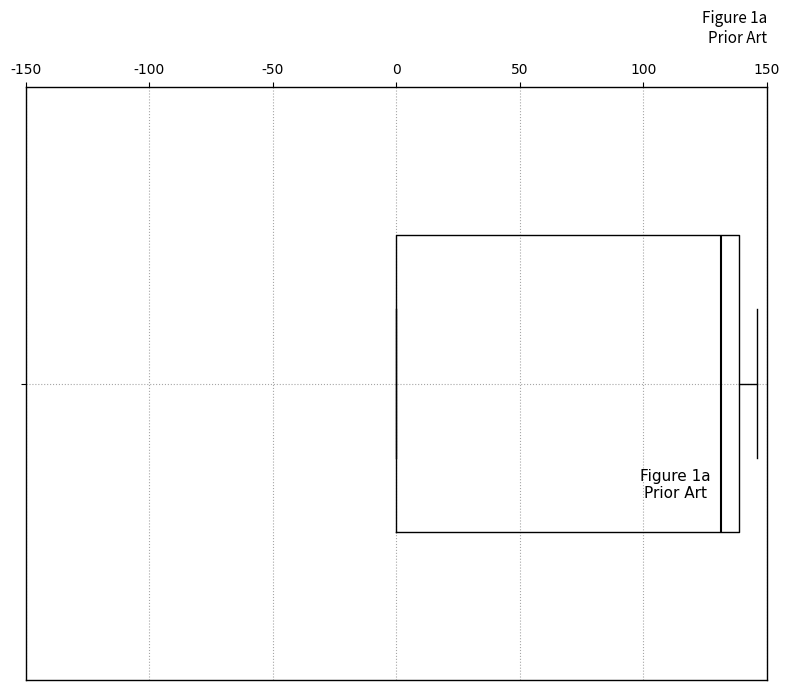

Where does the median line of the box sit on the x-axis? The values are not printed on the chart, so give them approximately, as read against the axis.

130